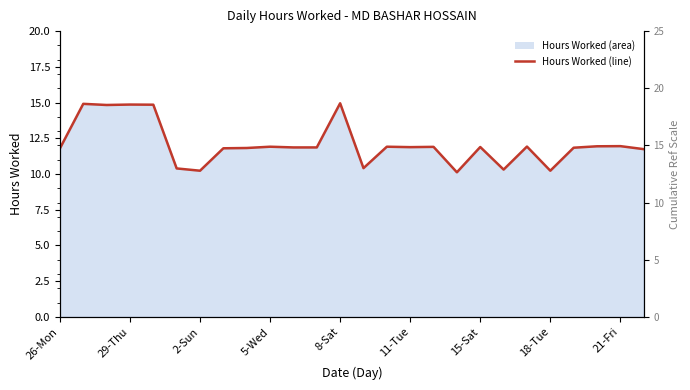

How many interior local peaks (higher than both neighbors) does the data have?

9